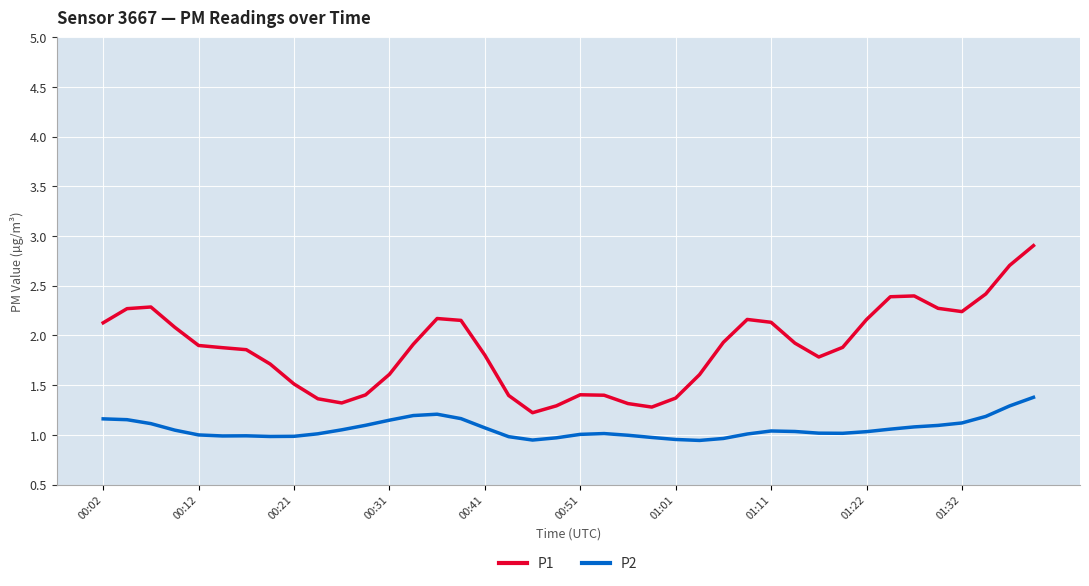

Which series has the largest range (max minus min)?

P1